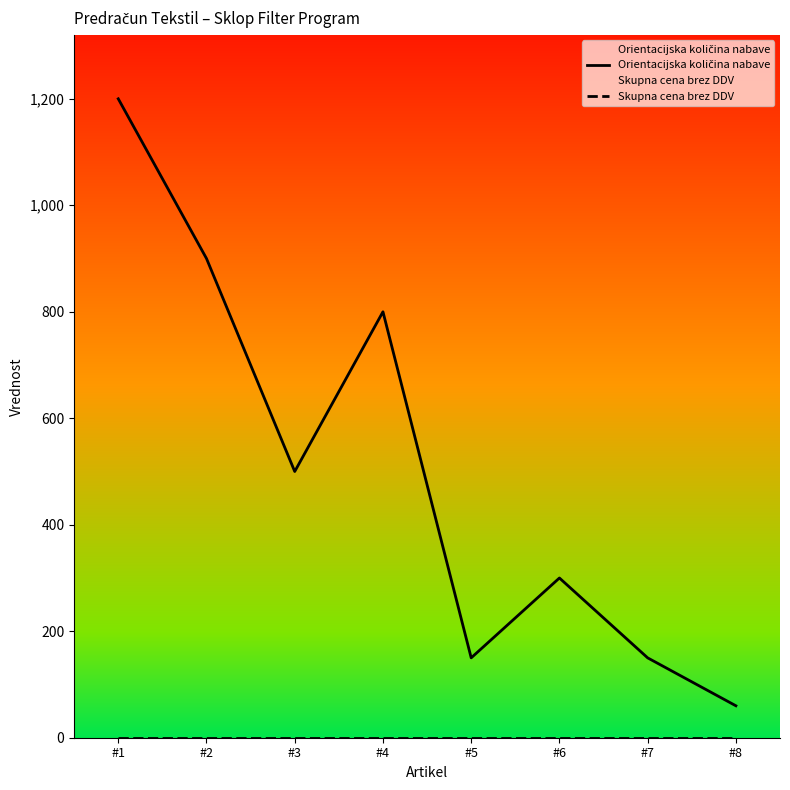

What is the difference between the Orientacijska količina nabave values at #4 and #8?

740